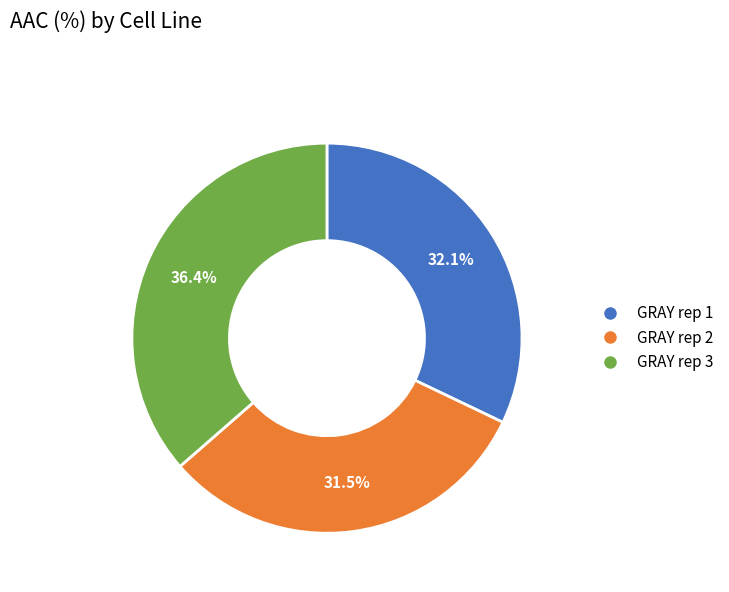

What percentage do GRAY rep 3 and GRAY rep 2 together represent?

67.9%